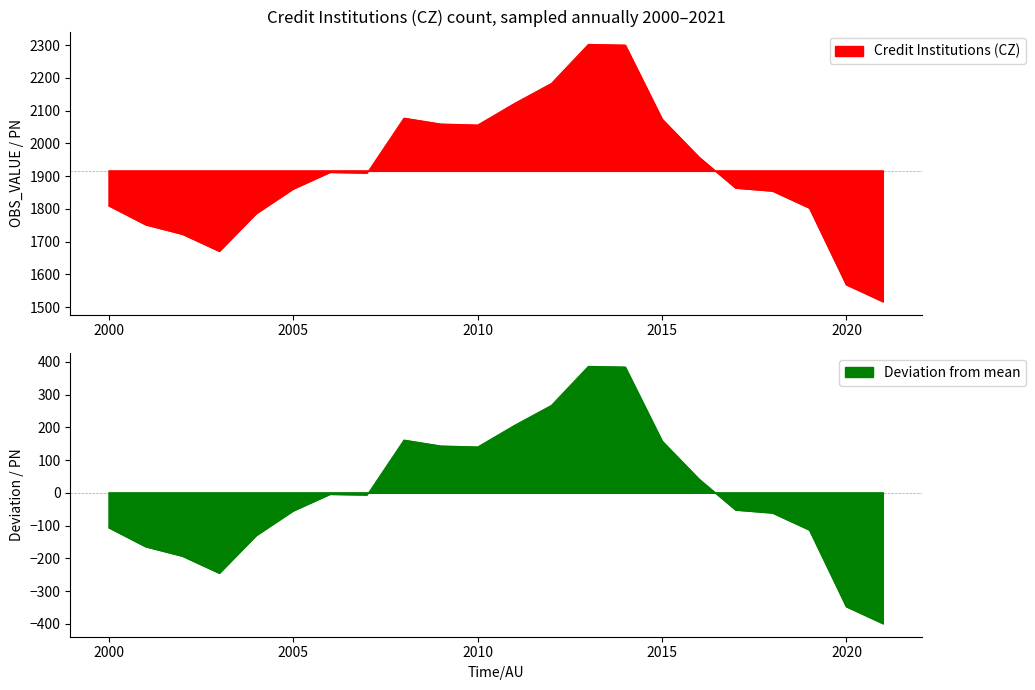

Which category has the lowest value across all series?

2021